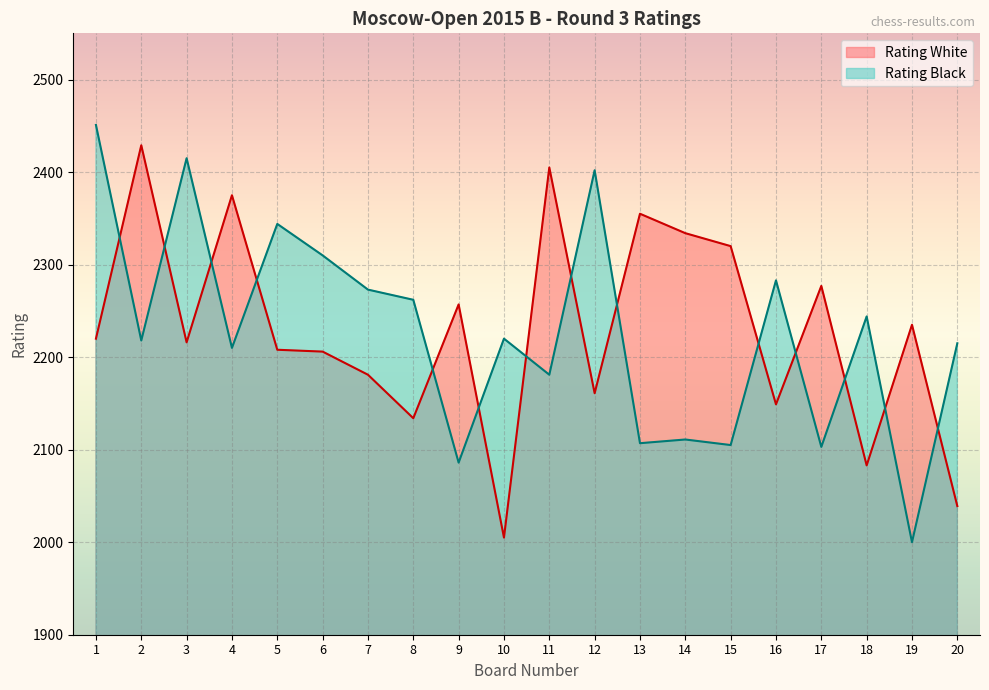

True or false: Rating Black and Rating White intersect in this chart.

True